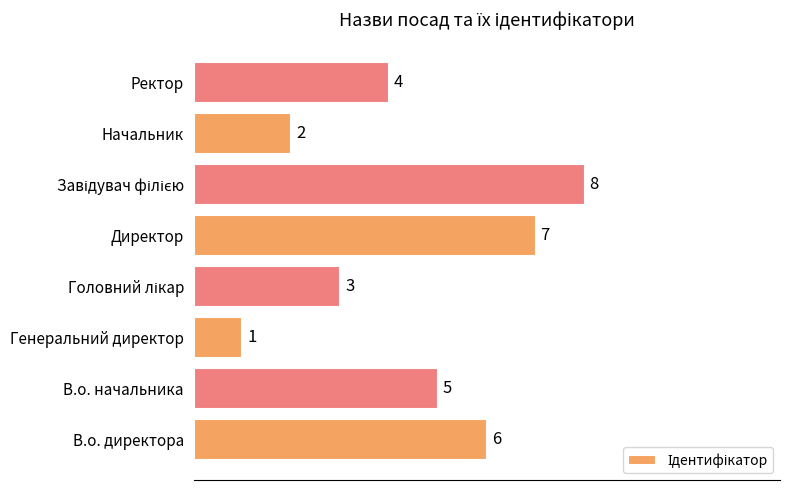

Which category has the lowest value across all series?

Генеральний директор